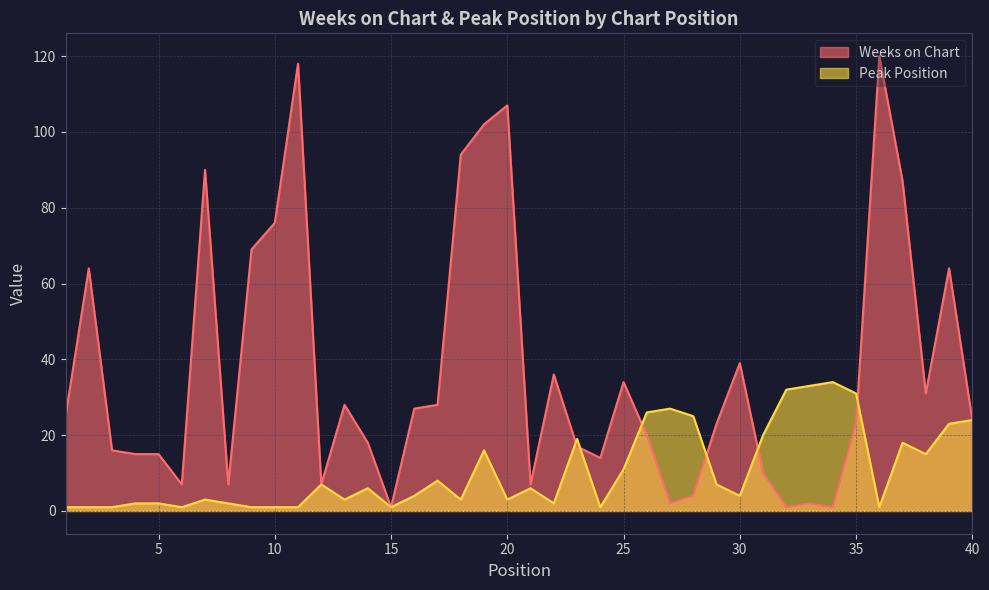

What is the value of the Weeks on Chart point at the 4th from the left?

15